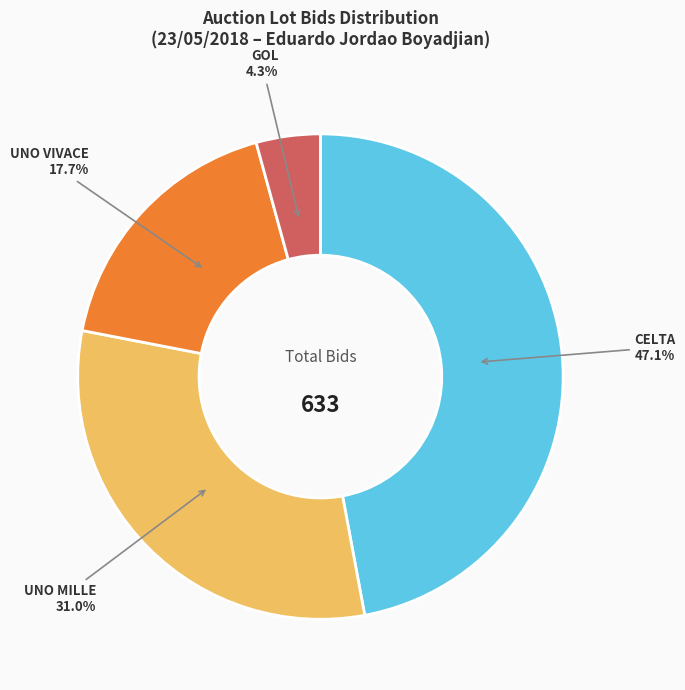

How many segments does this pie chart have?

4